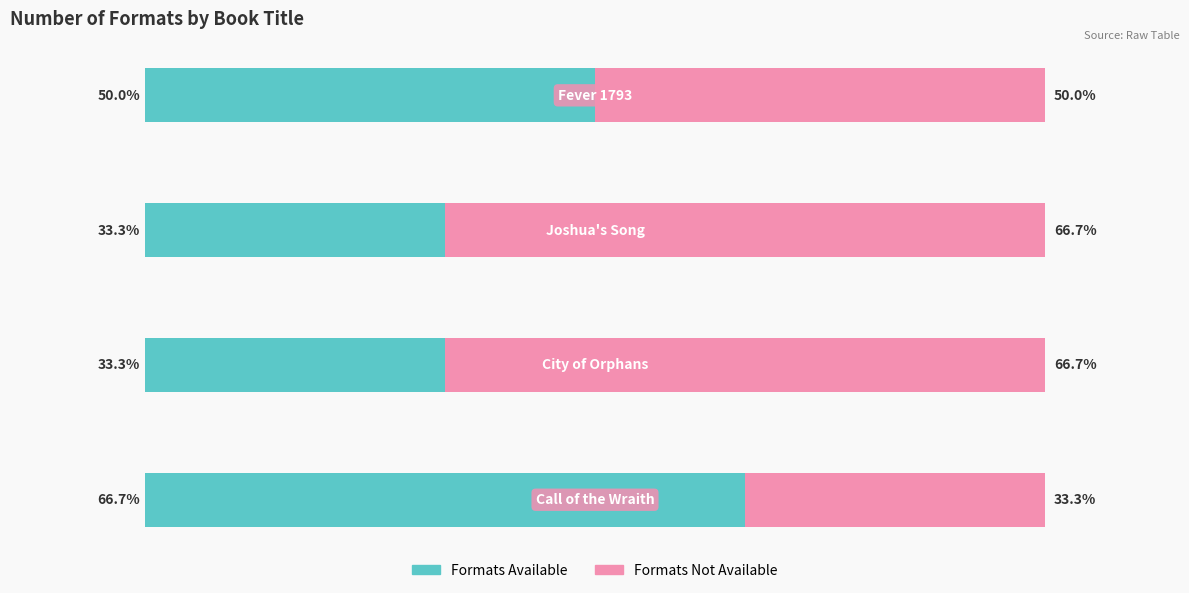

What is the value of the Formats Available bar at the 2nd from the left?

33.3